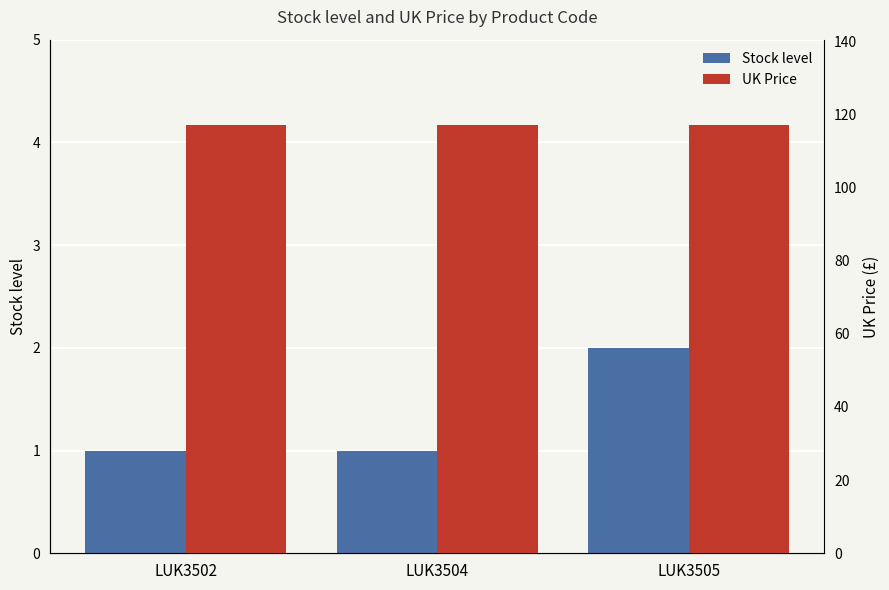

Rank the series by their average value, from lowest to highest.

Stock level, UK Price